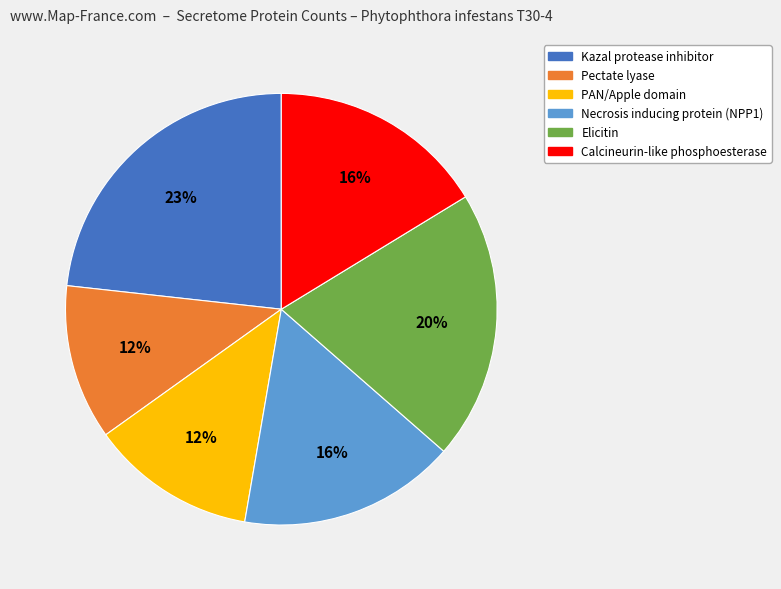

Which slice is the largest?

Kazal protease inhibitor